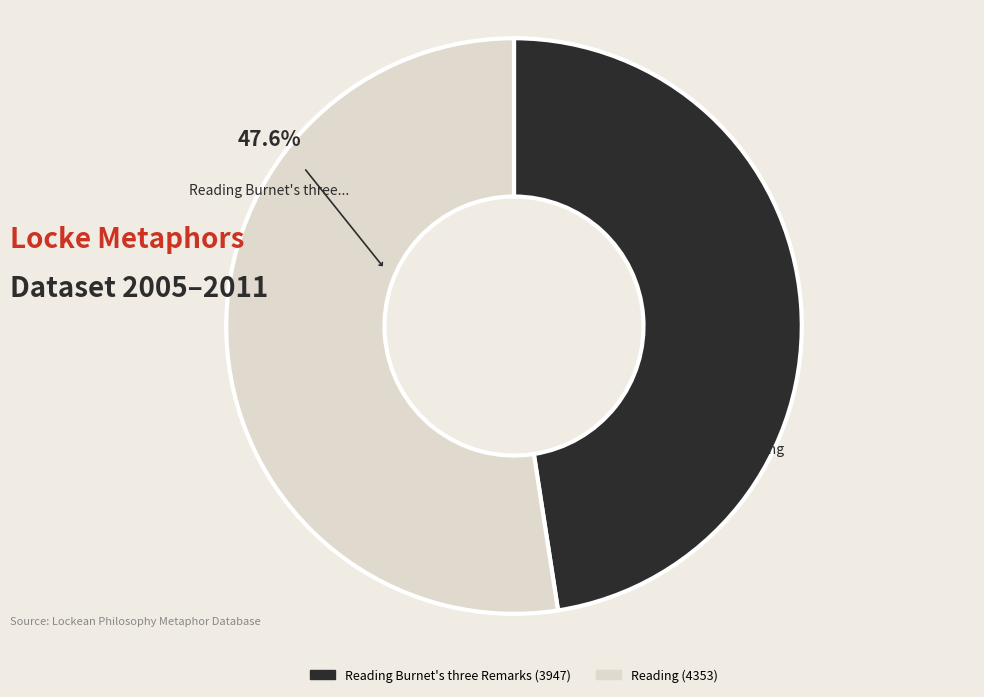

To the nearest percent, what portion does Reading represent?

52%